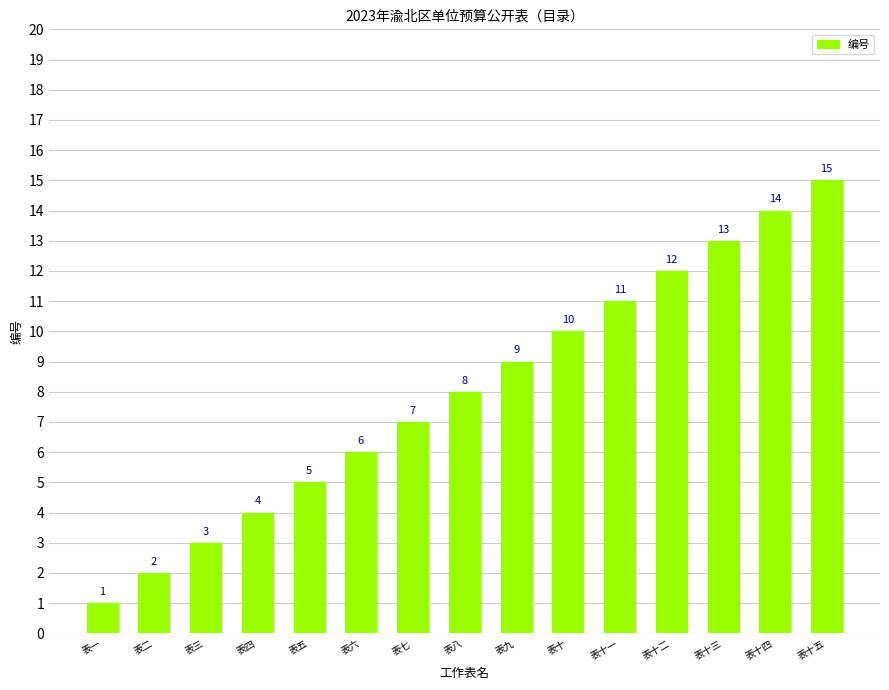

What is the difference between the maximum and minimum values?

14